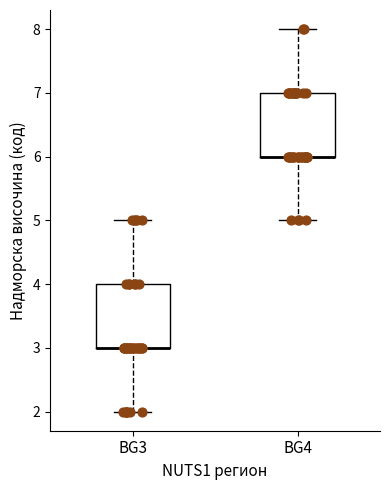

Reading left to right, read every box against the y-axis: the position of its median line, the range the box covers, and the ends of its whiskers. The values are not printed on the chart, so give them approximately, as read against the axis.

BG3: median 3 (drawn on the box's lower edge), box 3 to 4, whiskers 2 to 5
BG4: median 6 (drawn on the box's lower edge), box 6 to 7, whiskers 5 to 8